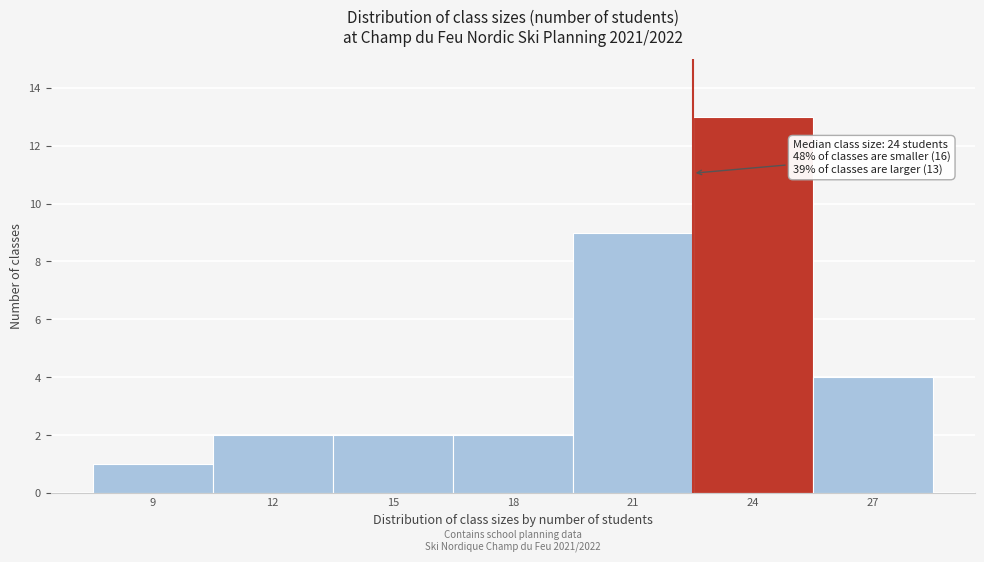

Reading right to left, list all the values displayed in this chart.

27=4	24=13	21=9	18=2	15=2	12=2	9=1